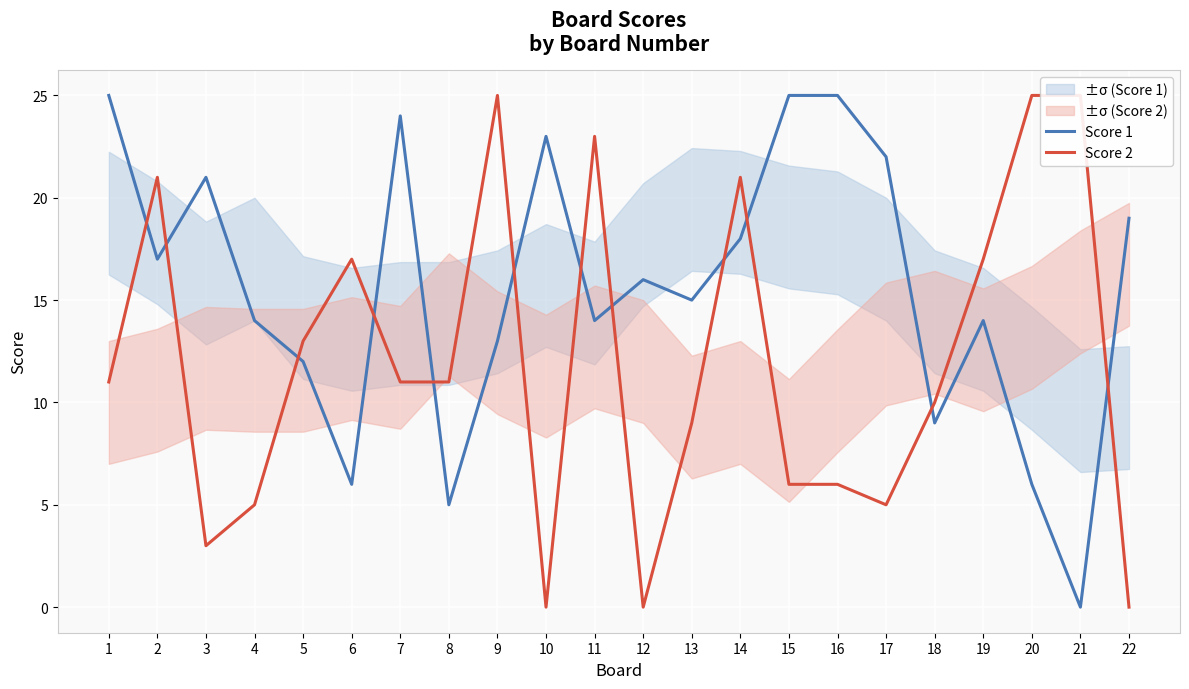

At which label is Score 1 closest to 12?

5